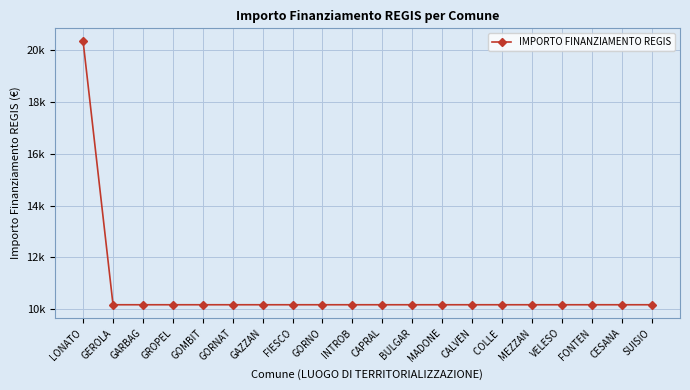

What value does the data have at LONATO, to the nearest 50?

20350